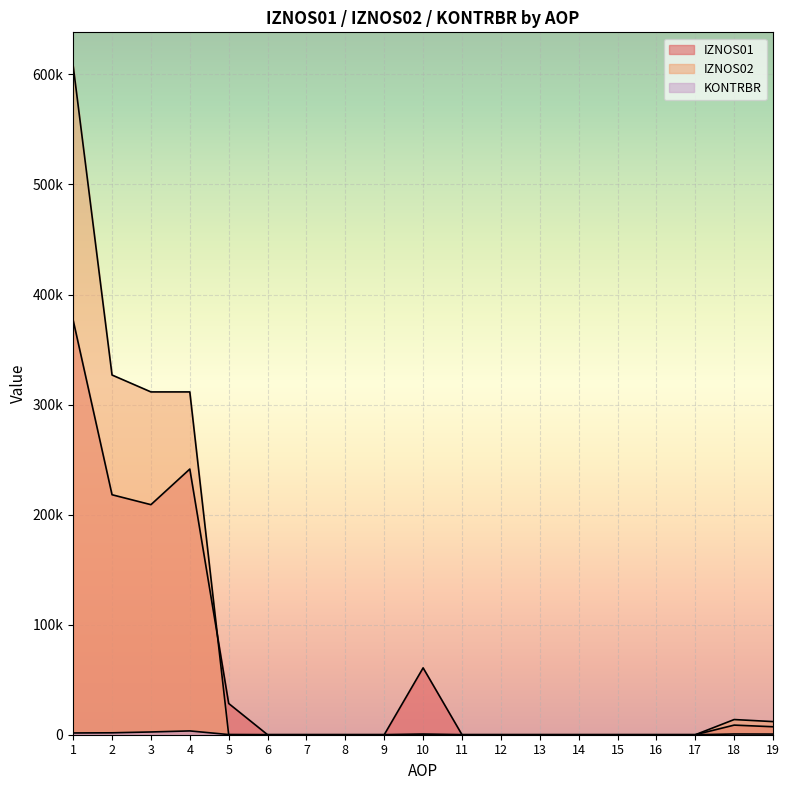

Is it true that IZNOS02 equals -279539.5 at 7?

False